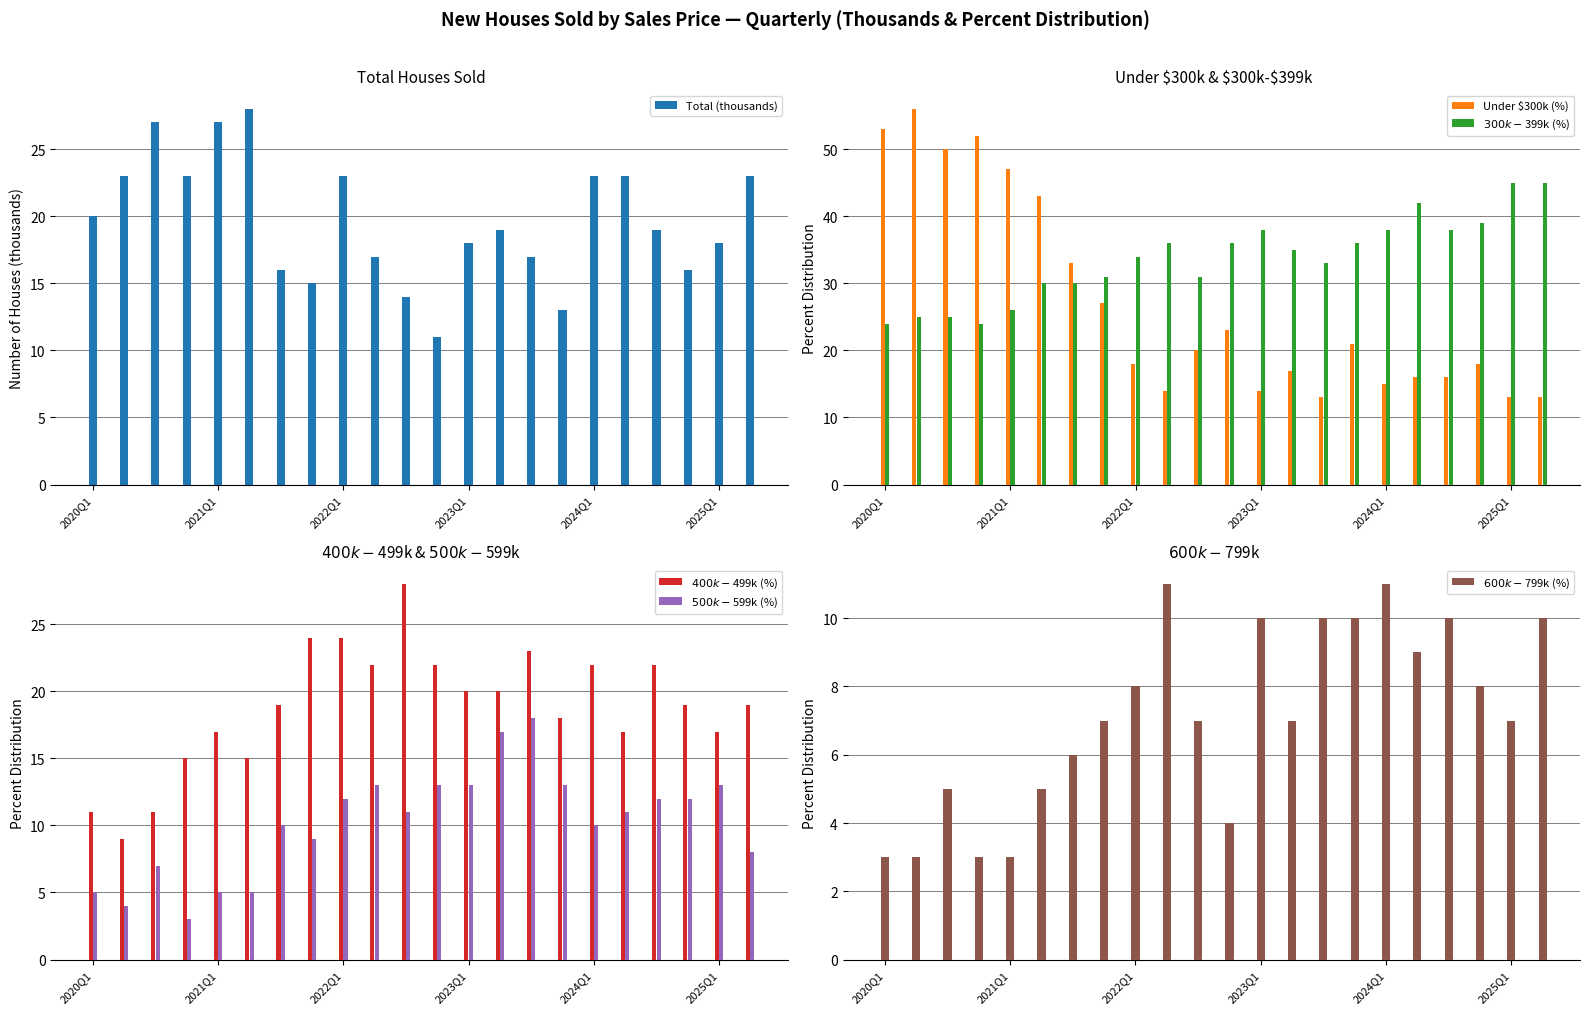

At how many categories does at least one series exceed 28?

22